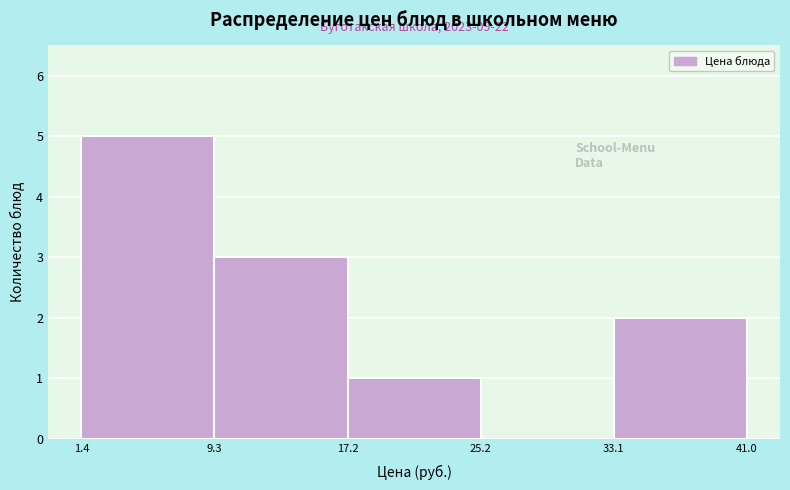

Over which range of the x-axis is the bar tallest?

1.4 to 9.3